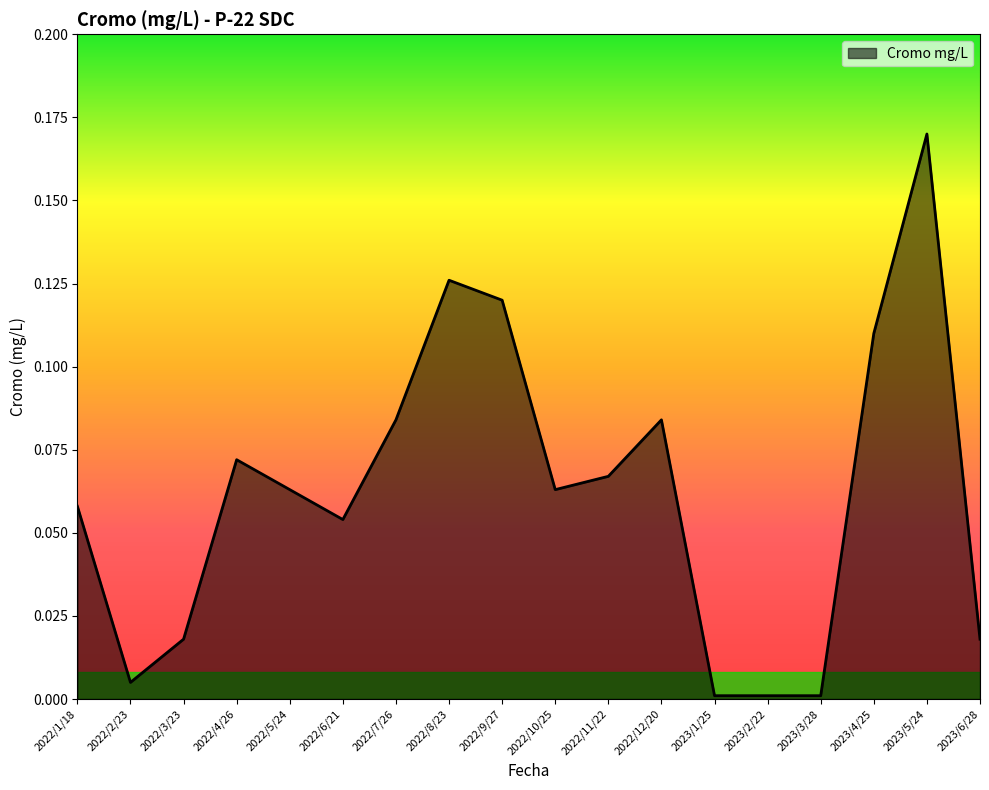

True or false: the data shows 0.0 at 2022/2/23.

True